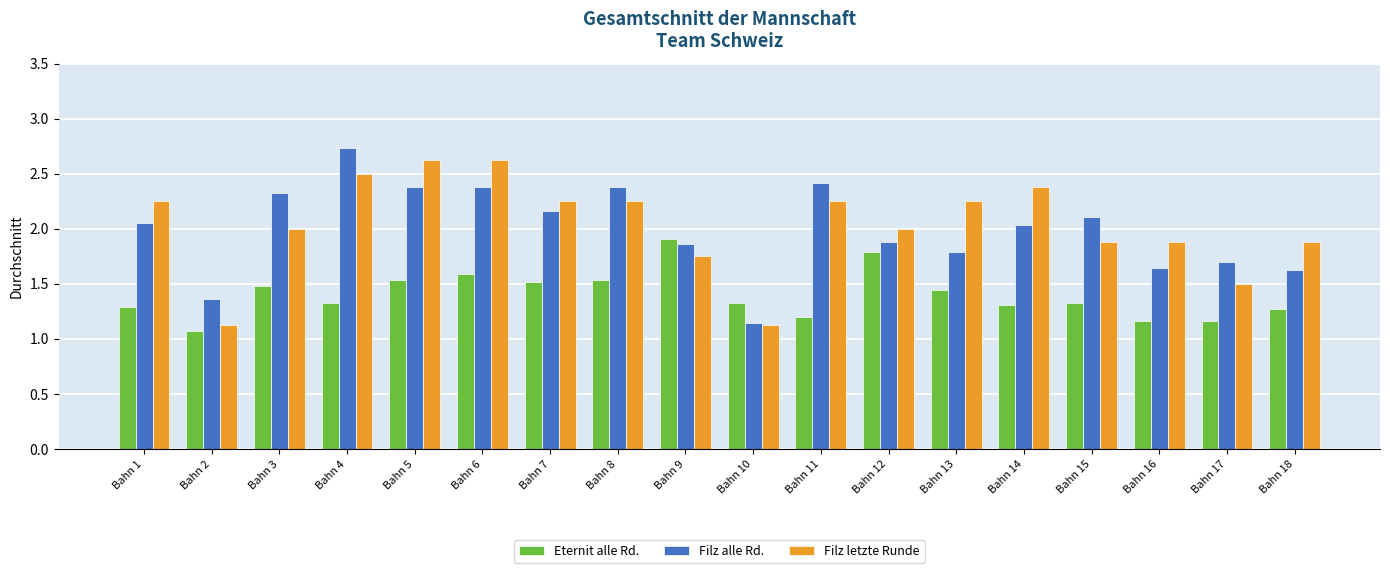

Which series changed the most between Bahn 10 and Bahn 13?

Filz letzte Runde